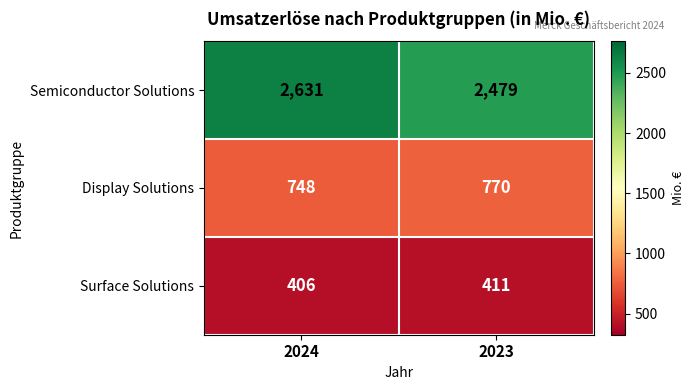

What is the minimum value for Display Solutions?

748